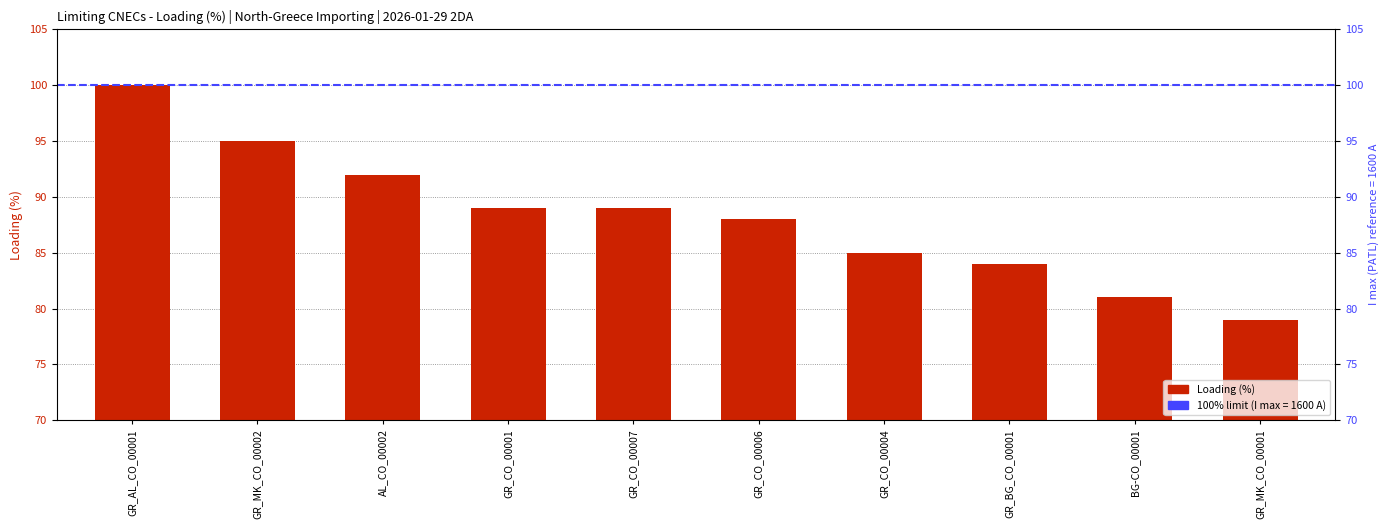

What is the label of the 10th bar from the right?

GR_AL_CO_00001